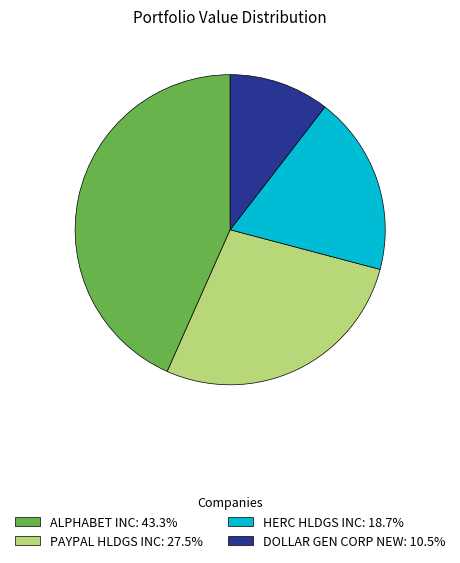

The ALPHABET INC slice represents 43% of the pie. True or false?

True